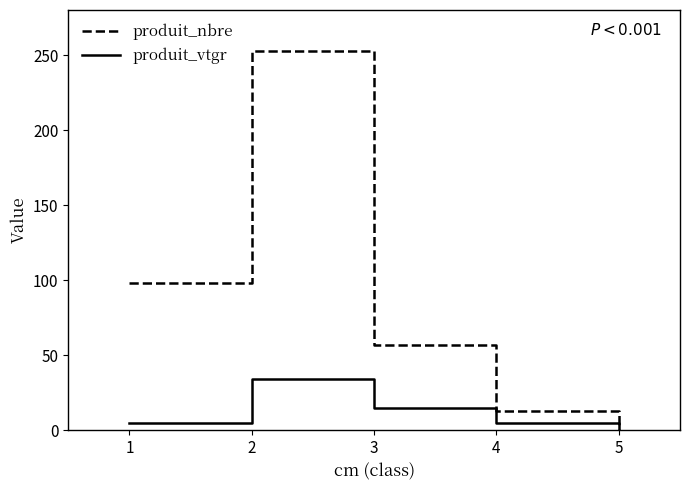

The value of produit_vtgr at 4 is 5.0. True or false?

True